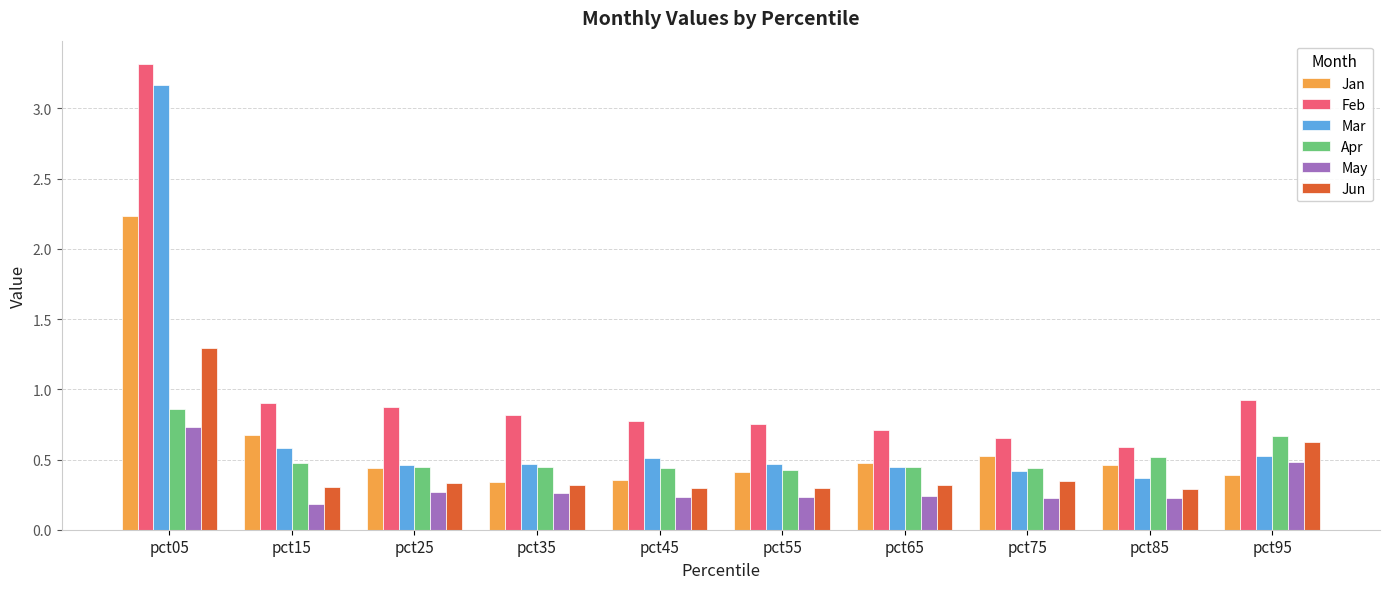

What is the difference between the Feb values at pct75 and pct55?

0.1